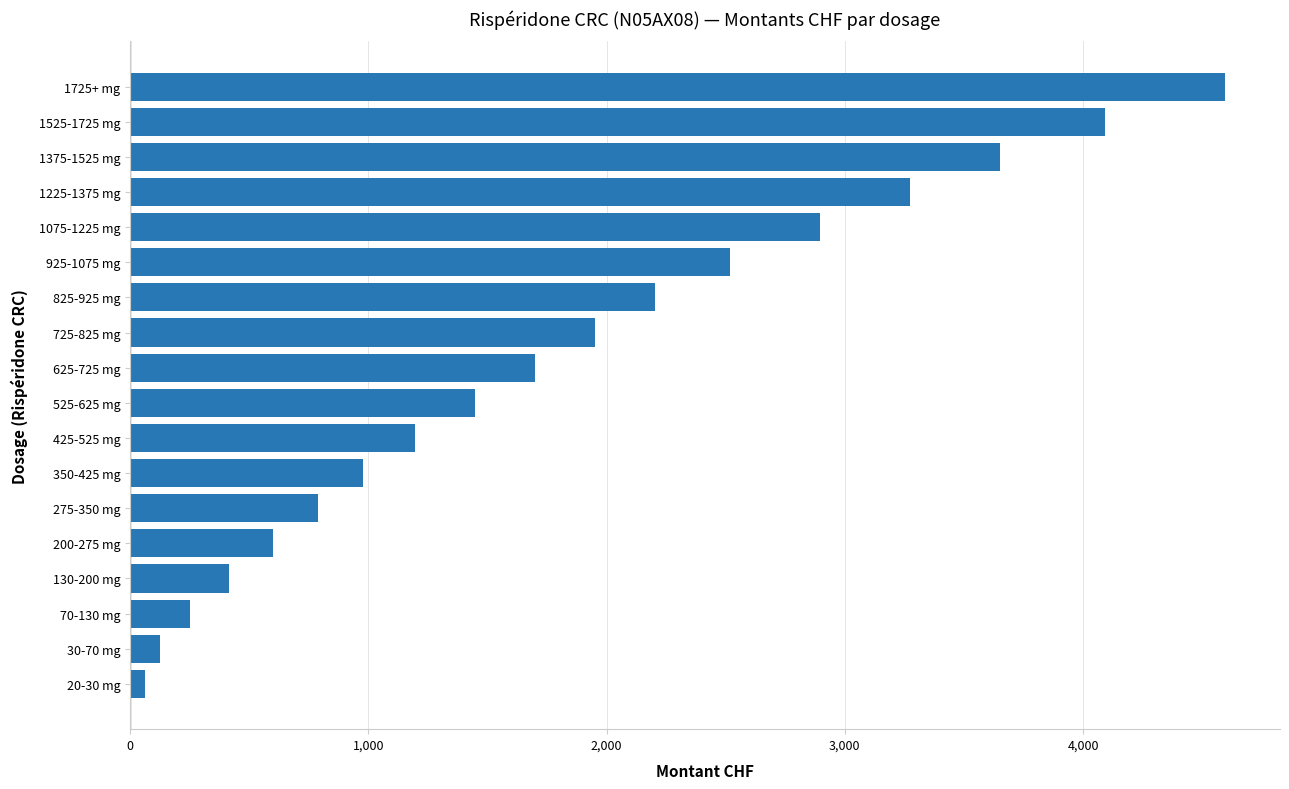

Between 1525-1725 mg and 350-425 mg, which is larger?

1525-1725 mg